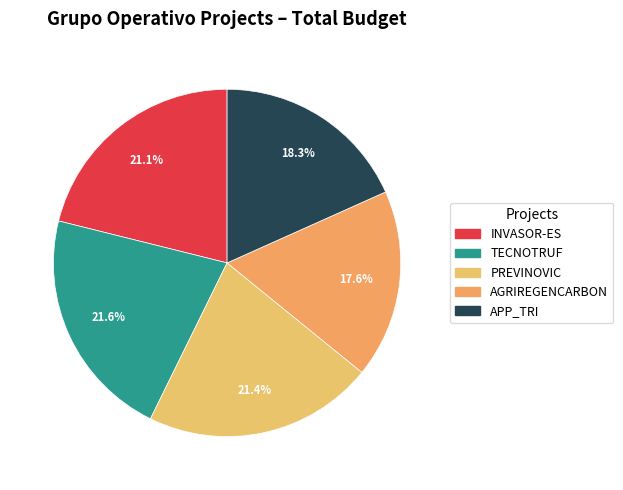

Is TECNOTRUF the majority of the pie?

No